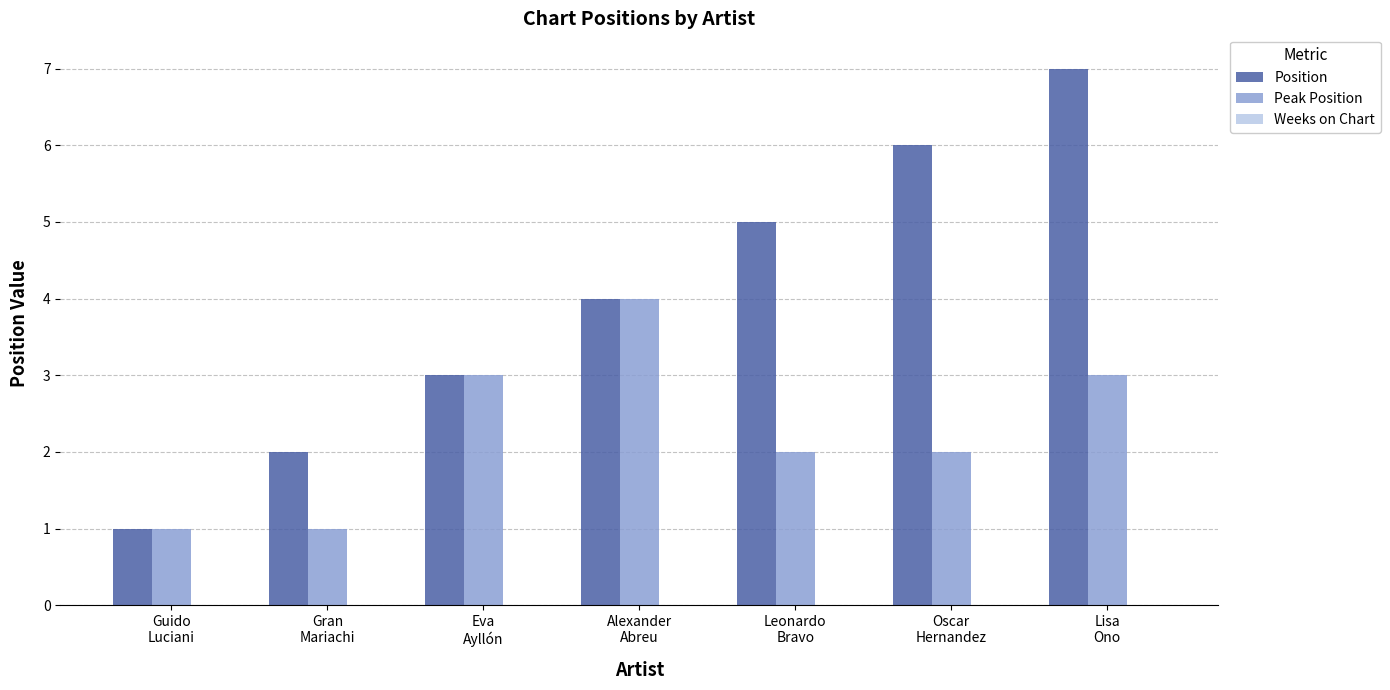

Does the chart contain stacked bars?

No